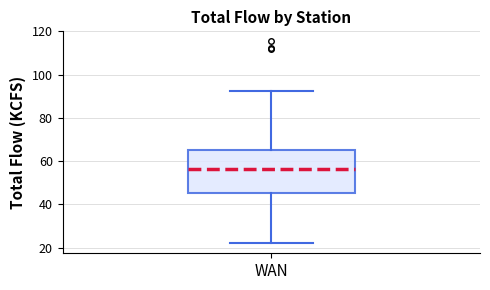

Where is the upper edge of the box for WAN on the y-axis? The values are not printed on the chart, so give them approximately, as read against the axis.

66